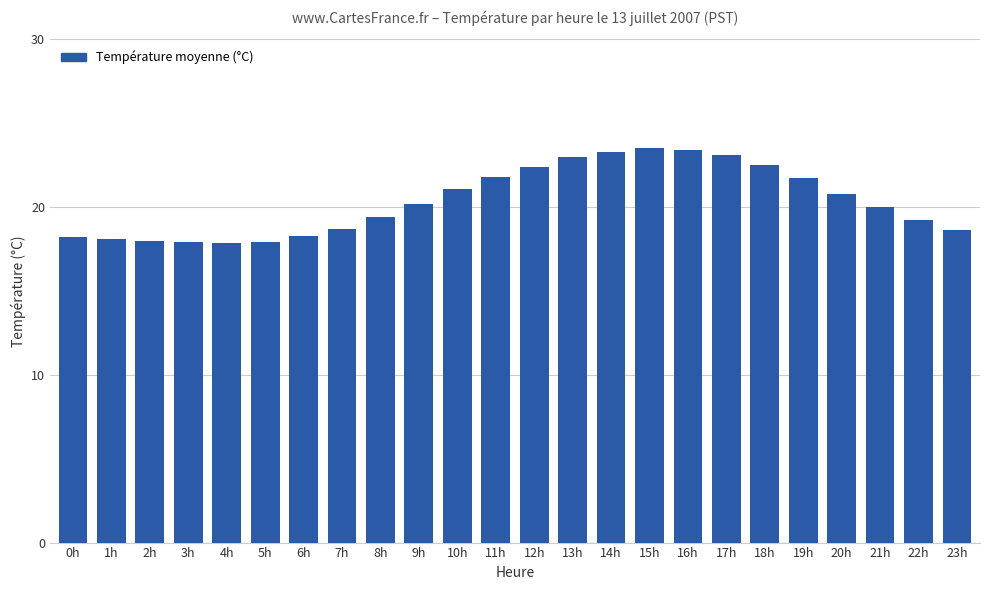

What is the maximum value shown in the chart?

23.5